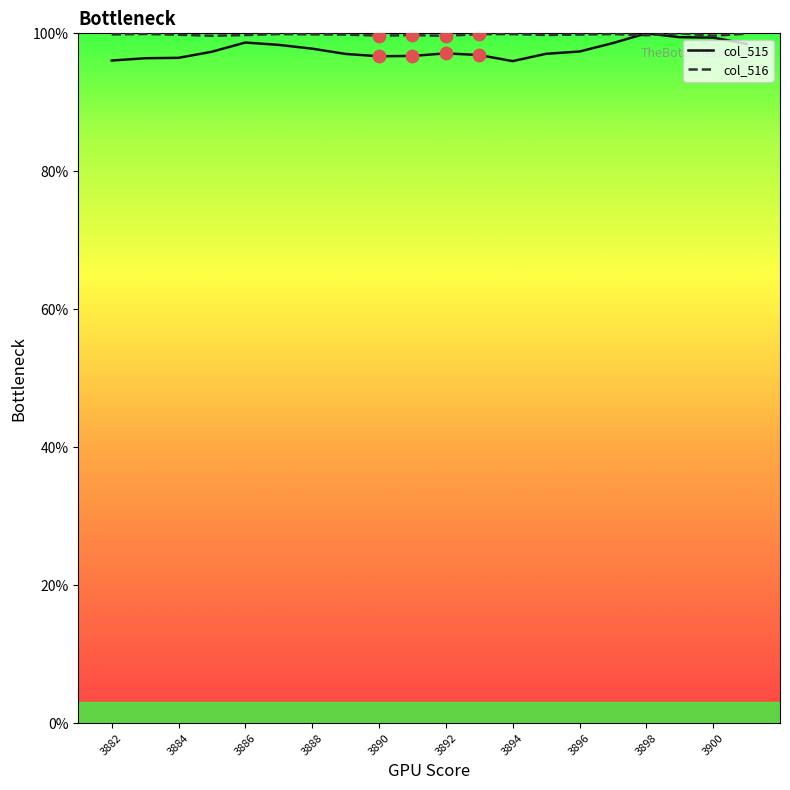

What is the smallest value displayed?

96.0